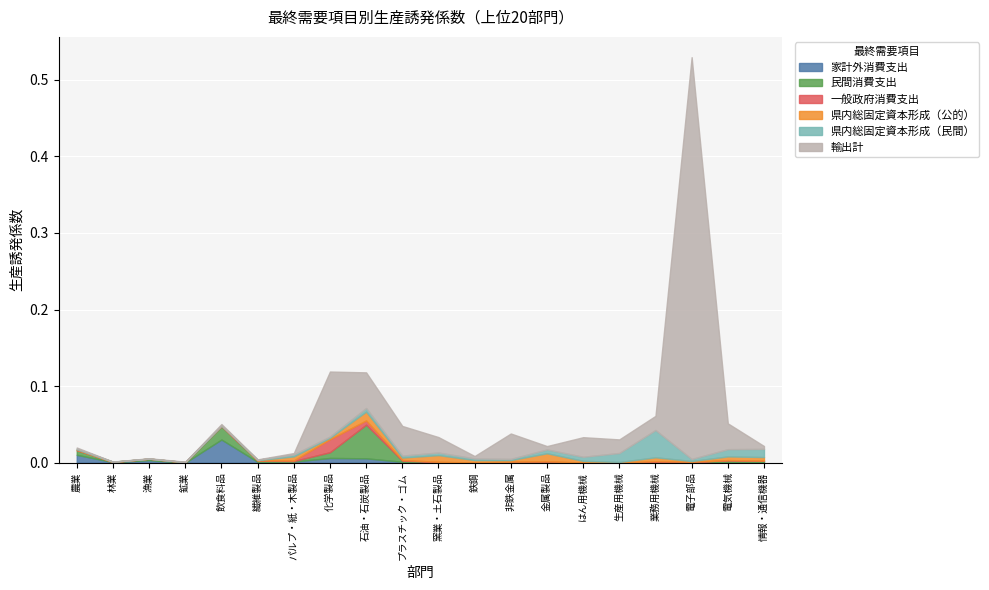

Which category has the highest value in the 県内総固定資本形成（公的） series?

石油・石炭製品